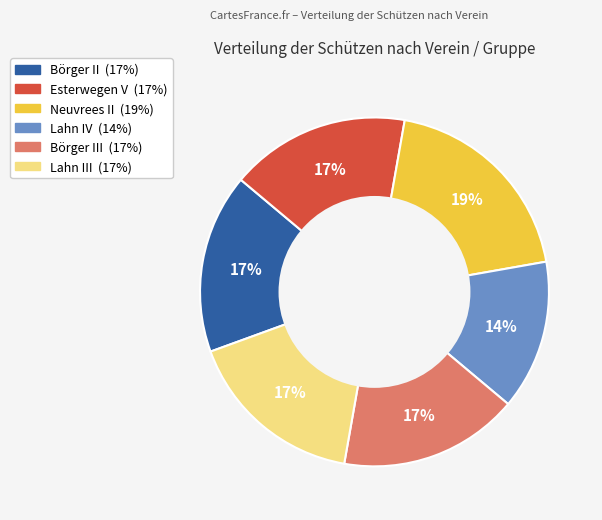

Is there a majority slice in this chart?

No